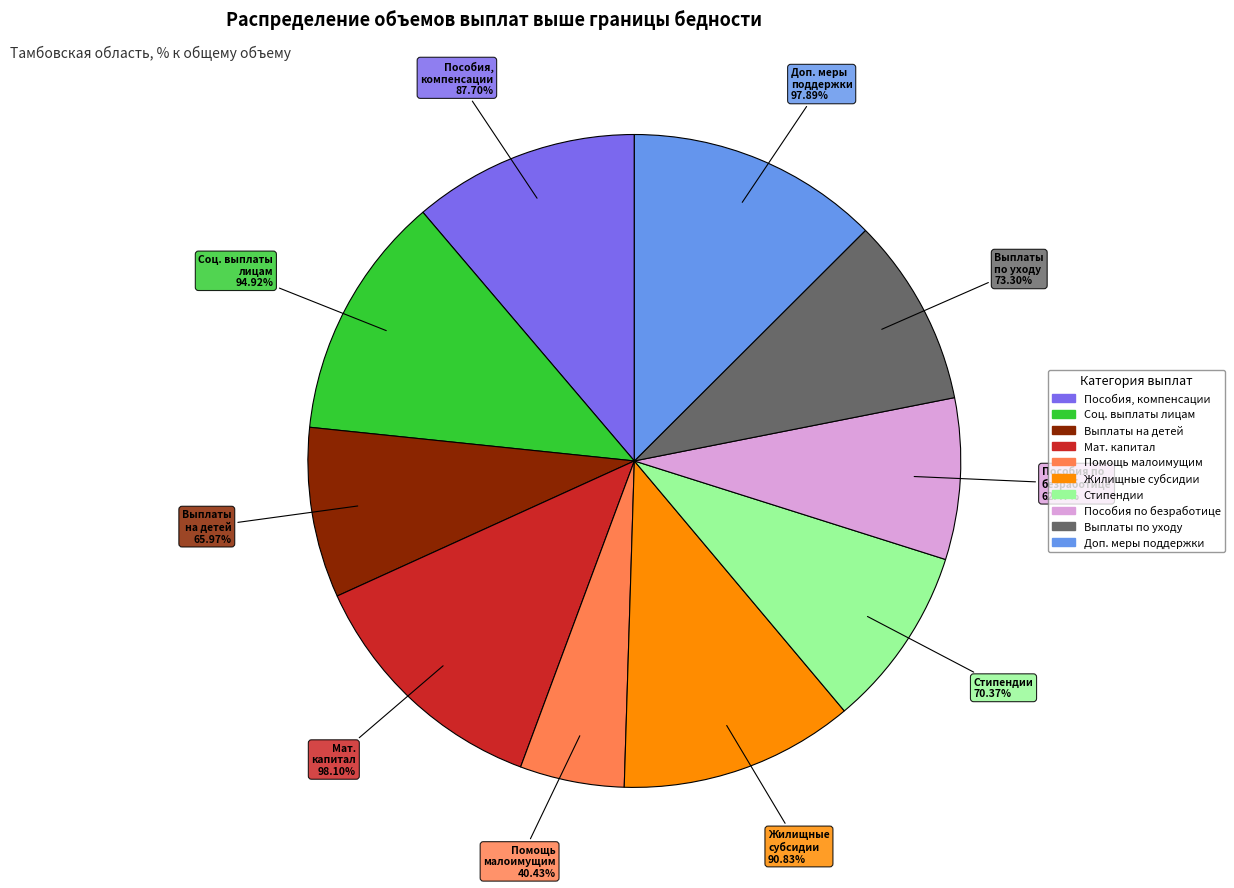

To the nearest percent, what portion does Пособия и иная денежная помощь малоимущим represent?

5%